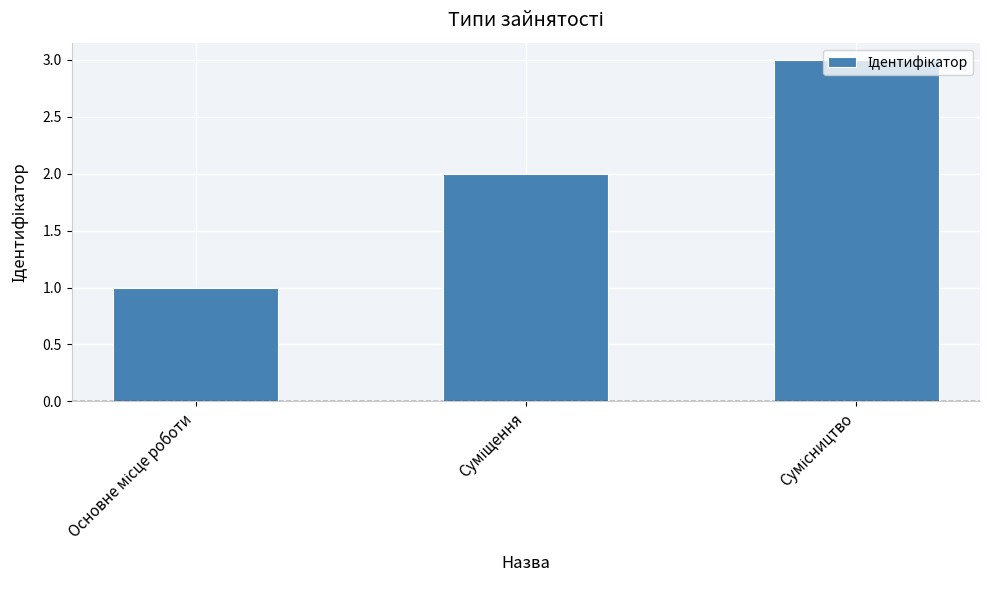

How many series are shown in this chart?

1